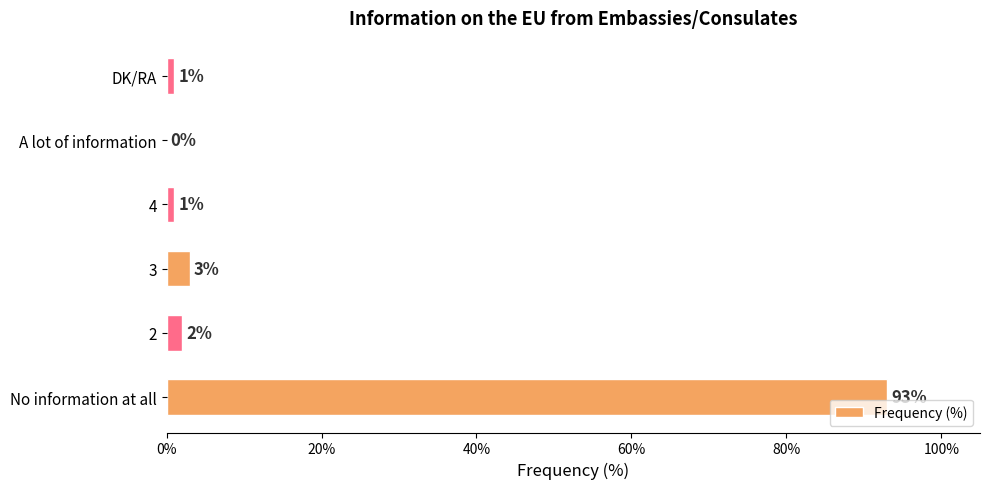

What is the sum of the values at 3 and 2?

5